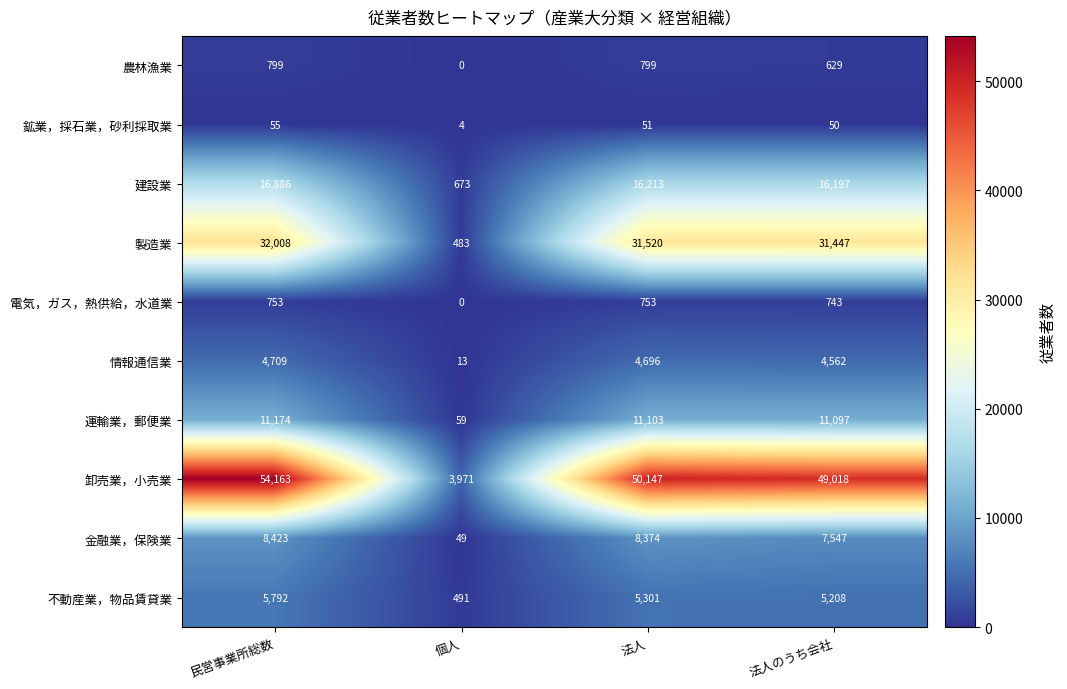

At 法人, list the series in order from smallest to largest.

鉱業，採石業，砂利採取業, 電気，ガス，熱供給，水道業, 農林漁業, 情報通信業, 不動産業，物品賃貸業, 金融業，保険業, 運輸業，郵便業, 建設業, 製造業, 卸売業，小売業